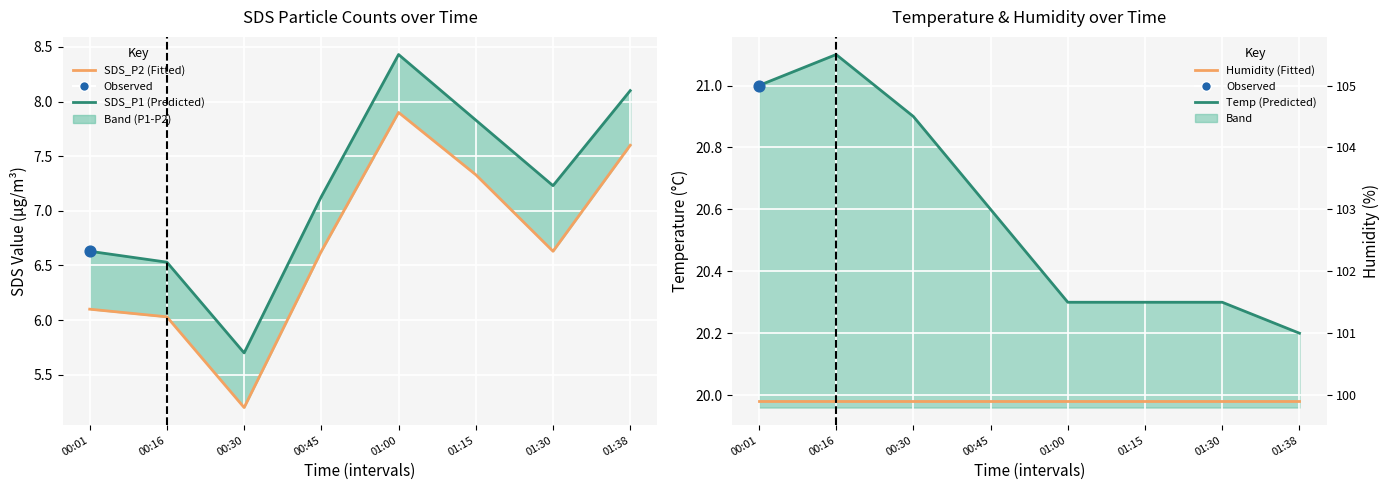

Which series has the largest Y range (max minus min)?

SDS_P1 (Predicted)